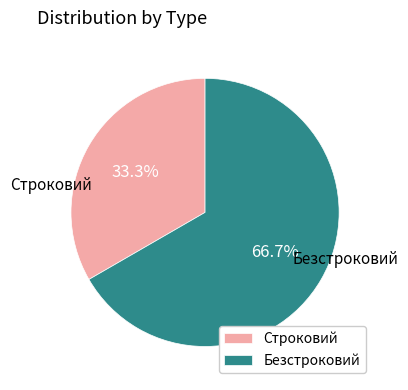

What is the smallest slice in the pie chart?

Строковий